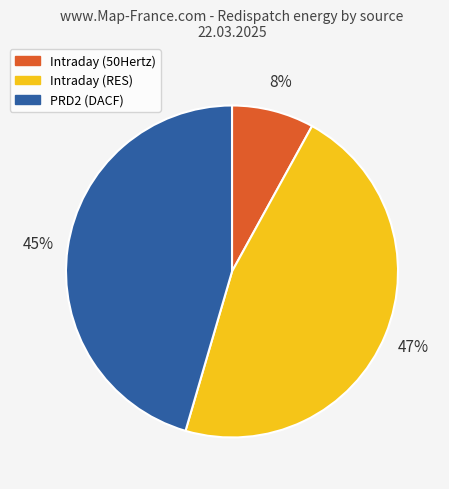

To the nearest percent, what is the average slice percentage?

33%